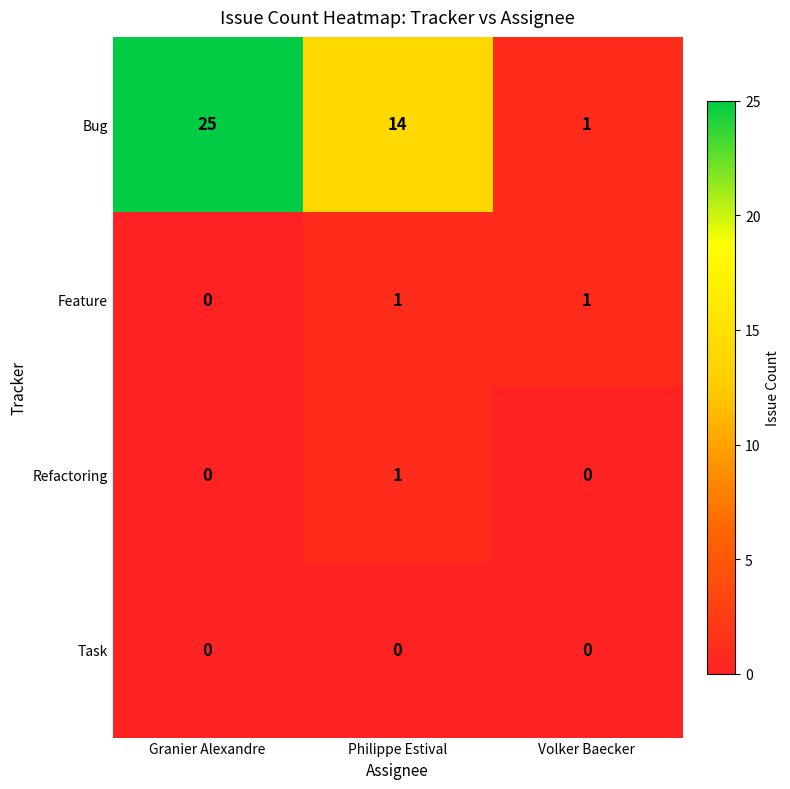

What is the sum of all Bug values?

40